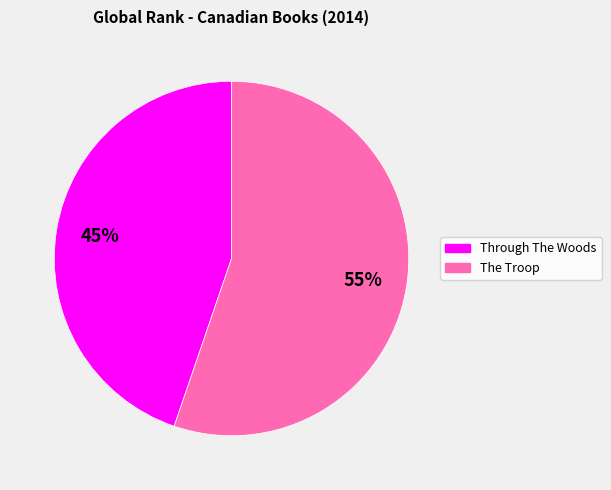

What percentage is the The Troop slice, to the nearest percent?

55%